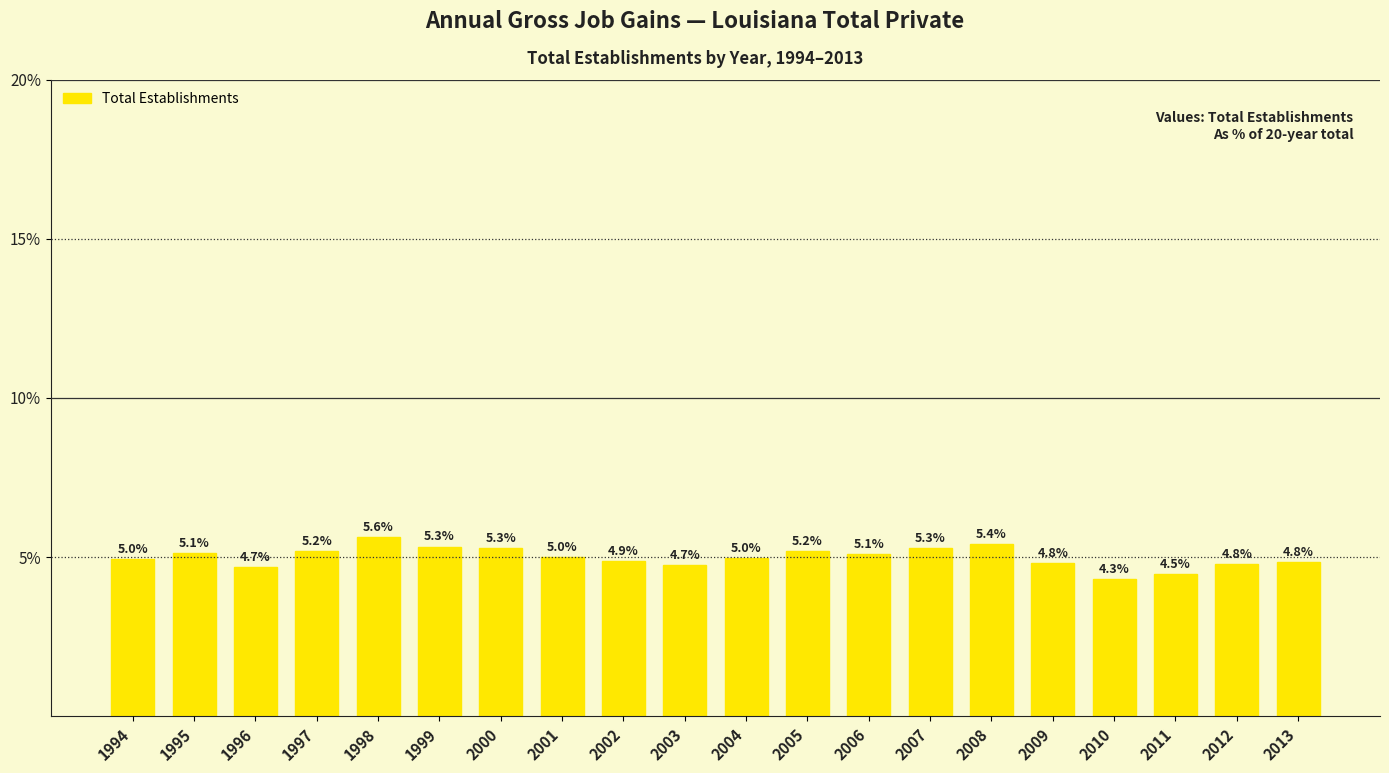

Does the chart contain any negative values?

No